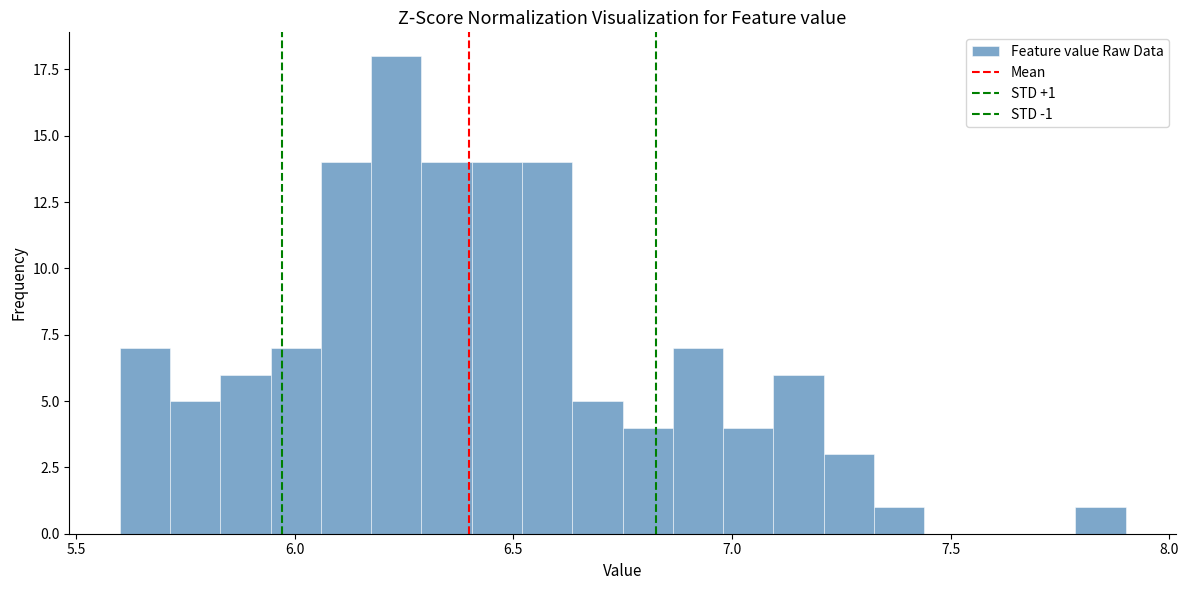

Around what value on the x-axis is the tallest bar? Give the approximate position of its centre, as read against the axis.

6.25